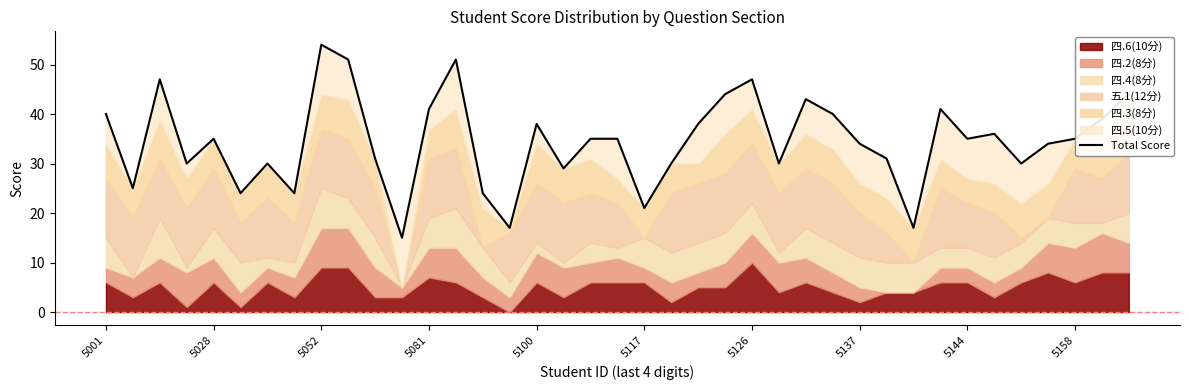

How many lines are shown in the chart?

1